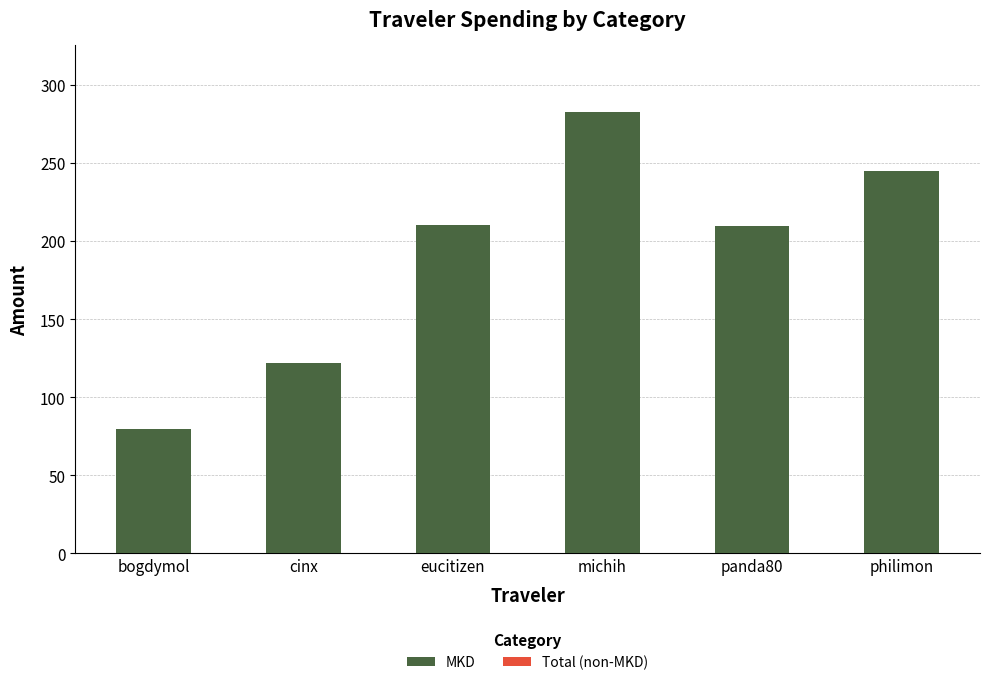

What is the change in value from bogdymol to panda80?

+130.1